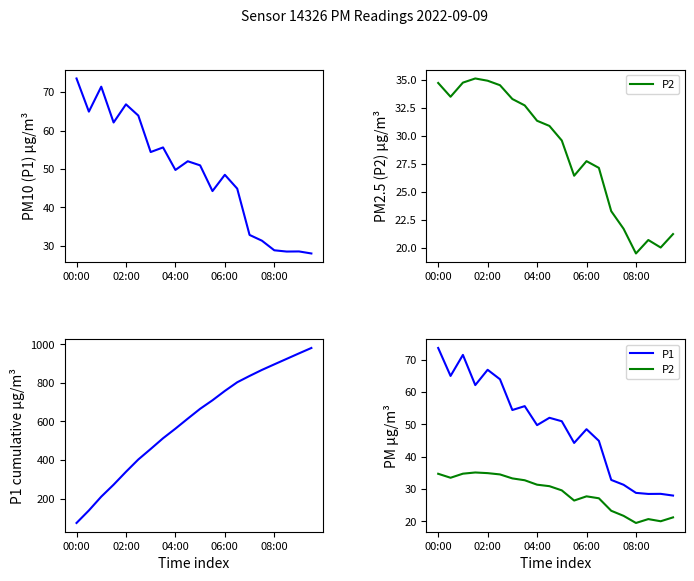

True or false: P2 has a value of 30.9 at 9.

True